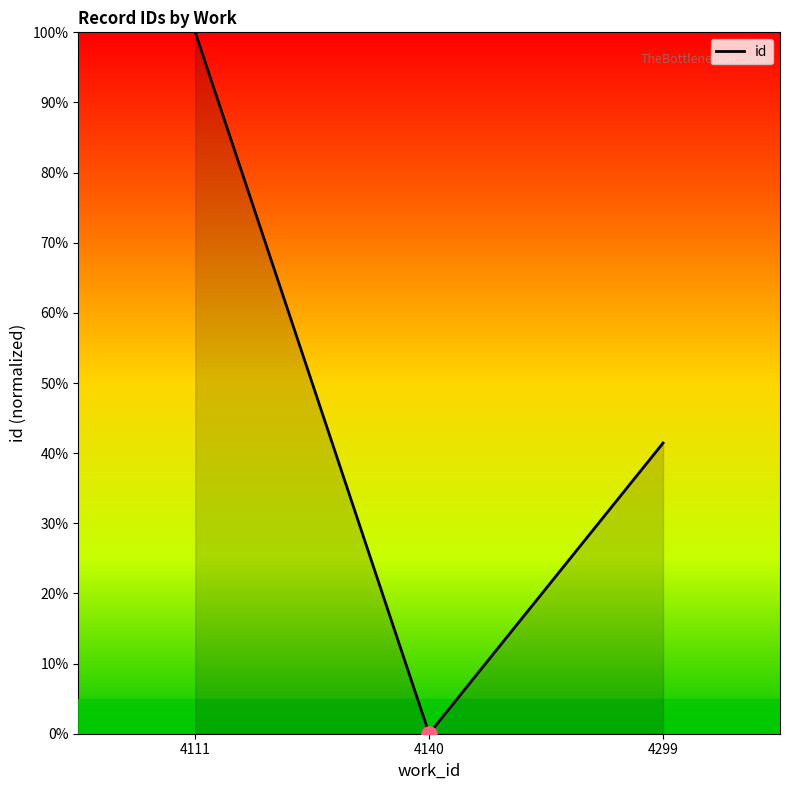

What is the ratio of the value at 4111 to the value at 4299?

2.4